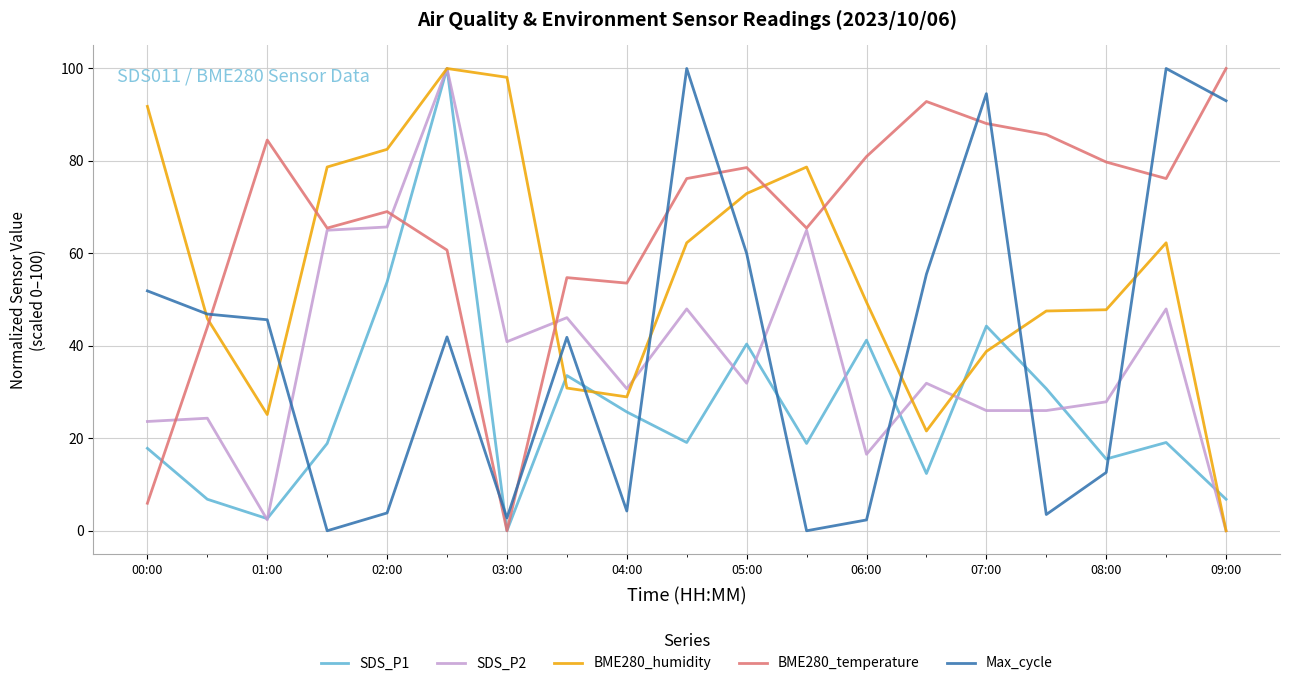

Which series has the largest total across all categories?

BME280_temperature